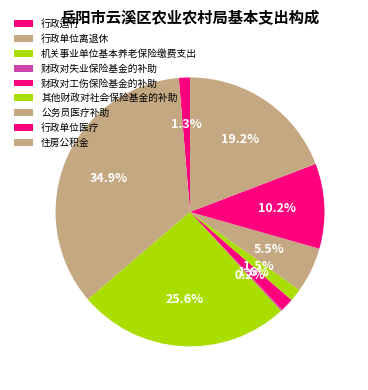

What is the ratio of the value at 行政单位离退休 to the value at 行政运行?

26.1